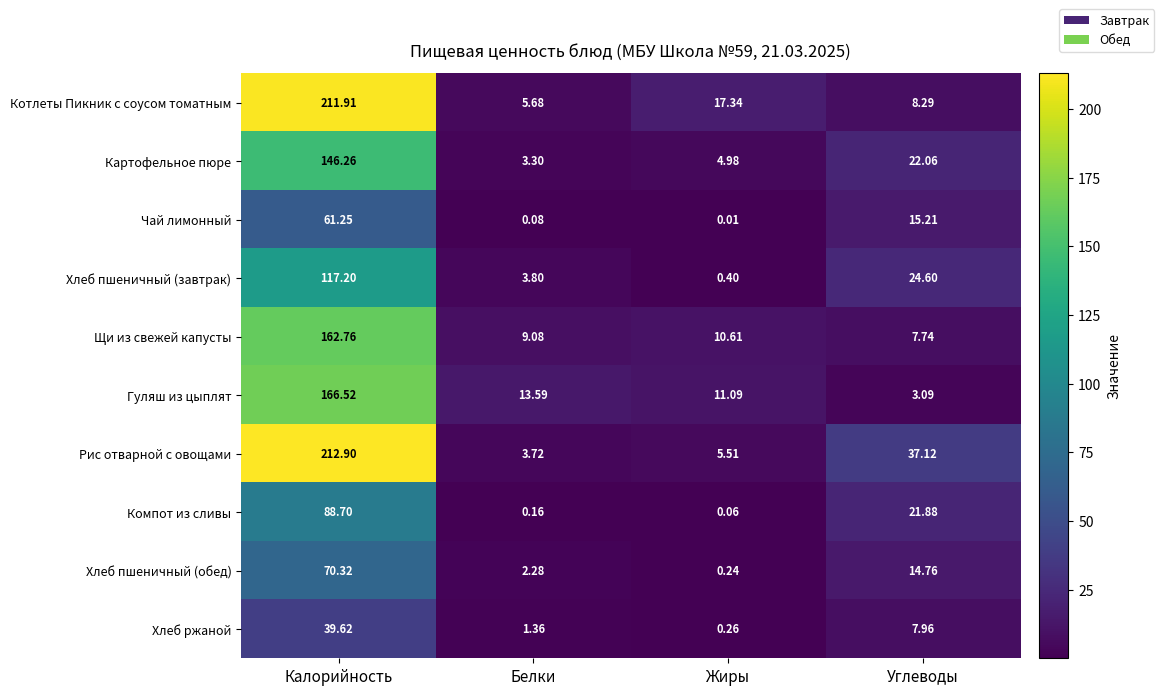

Which series has the largest total across all categories?

Рис отварной с овощами